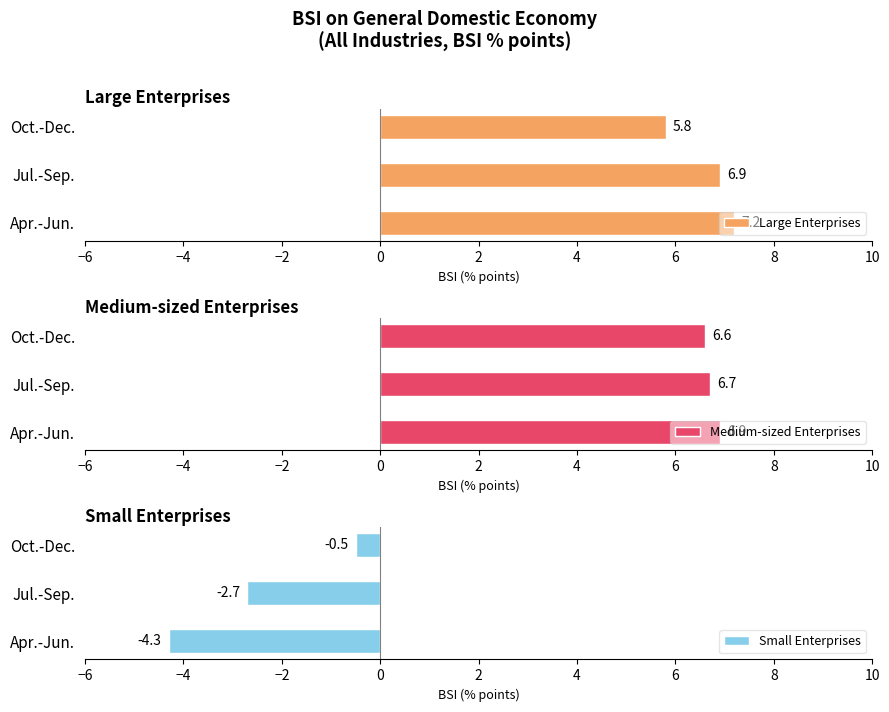

How many data points in Small Enterprises are above -2?

1